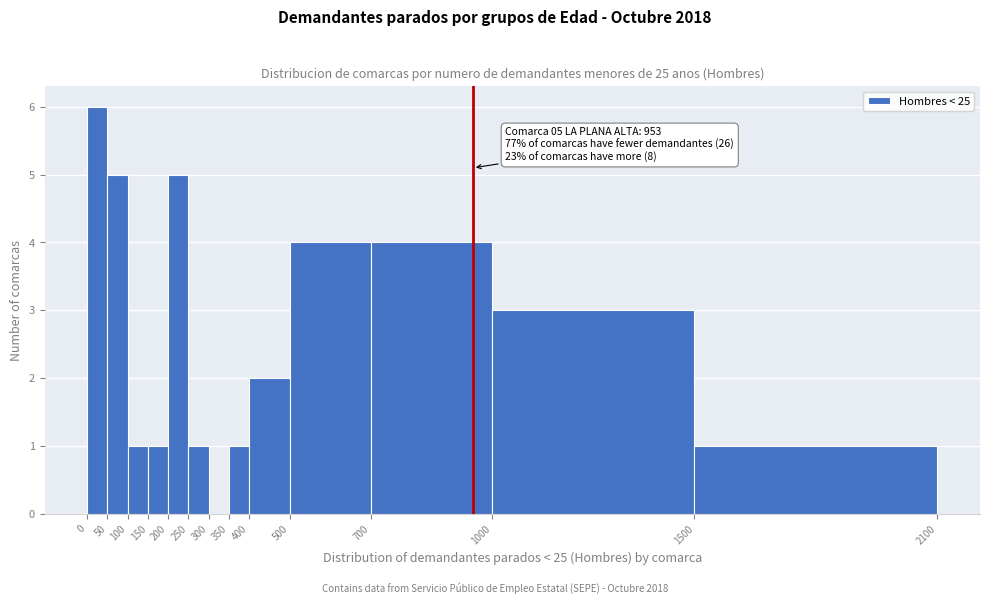

Over which range of the x-axis is the bar tallest?

0 to 50